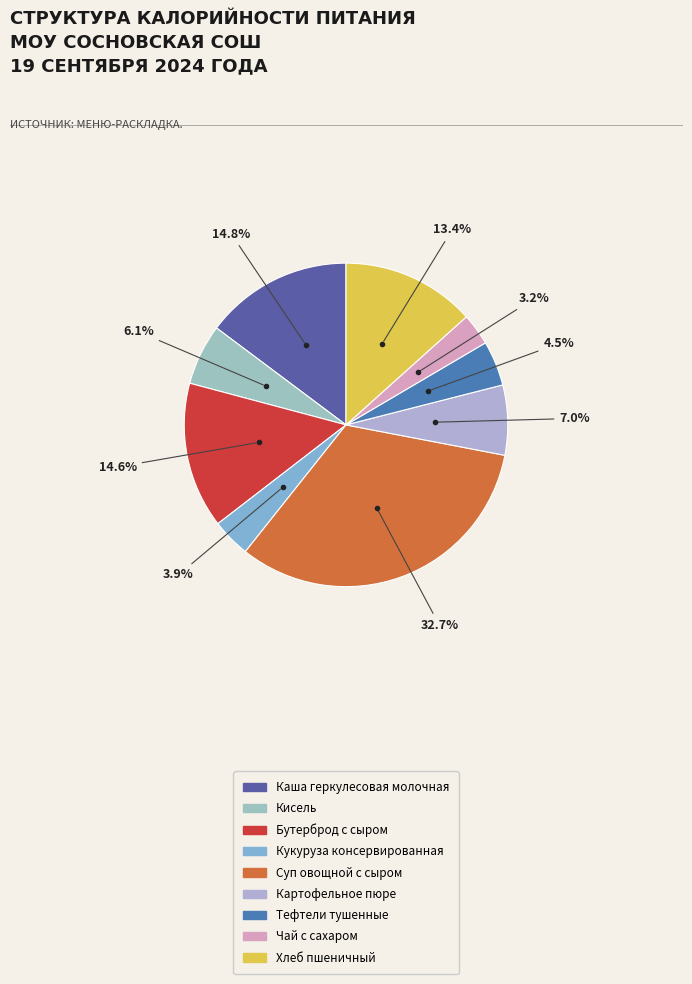

What is the change in value from Суп овощной с сыром to Тефтели тушенные?

-496